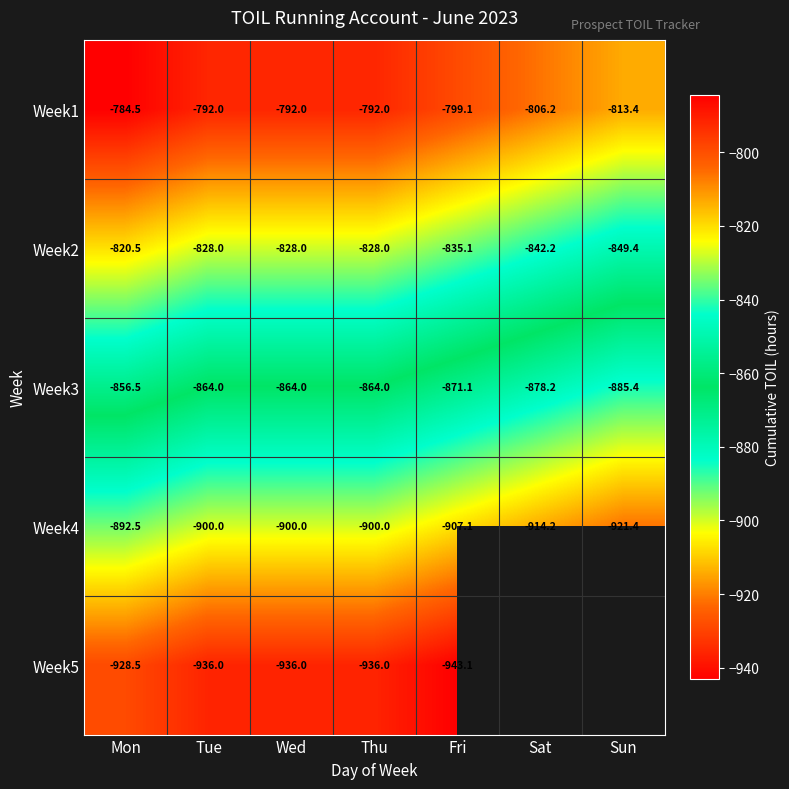

True or false: Week2 has a value of -487.7 at Sat.

False